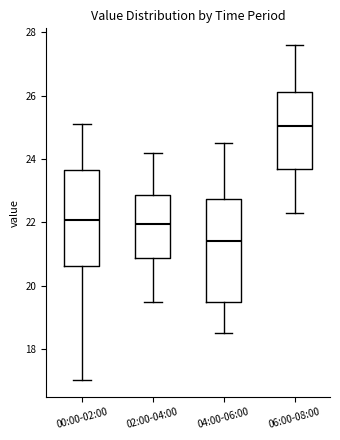

Reading left to right, read every box against the y-axis: the position of its median line, the range the box covers, and the ends of its whiskers. The values are not printed on the chart, so give them approximately, as read against the axis.

00:00-02:00: median 22.0, box 20.6 to 23.6, whiskers 17.0 to 25.2
02:00-04:00: median 22.0, box 20.8 to 22.8, whiskers 19.6 to 24.2
04:00-06:00: median 21.4, box 19.4 to 22.8, whiskers 18.6 to 24.6
06:00-08:00: median 25.0, box 23.8 to 26.2, whiskers 22.4 to 27.6